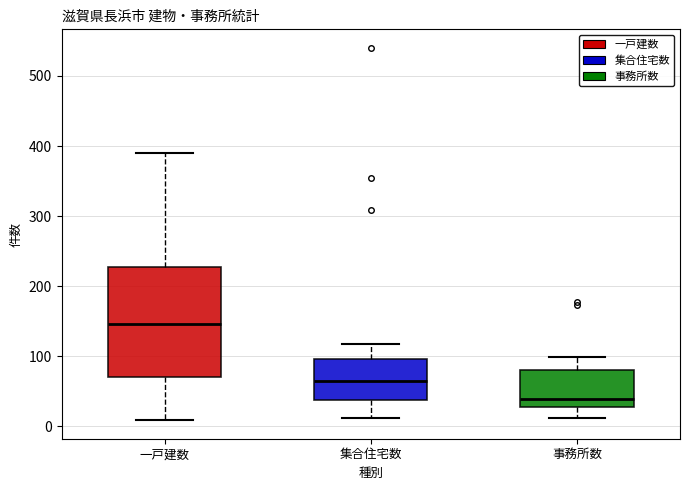

Reading left to right, read every box against the y-axis: the position of its median line, the range the box covers, and the ends of its whiskers. The values are not printed on the chart, so give them approximately, as read against the axis.

一戸建数: median 150, box 70 to 230, whiskers 10 to 390
集合住宅数: median 70, box 40 to 100, whiskers 10 to 120
事務所数: median 40, box 30 to 80, whiskers 10 to 100